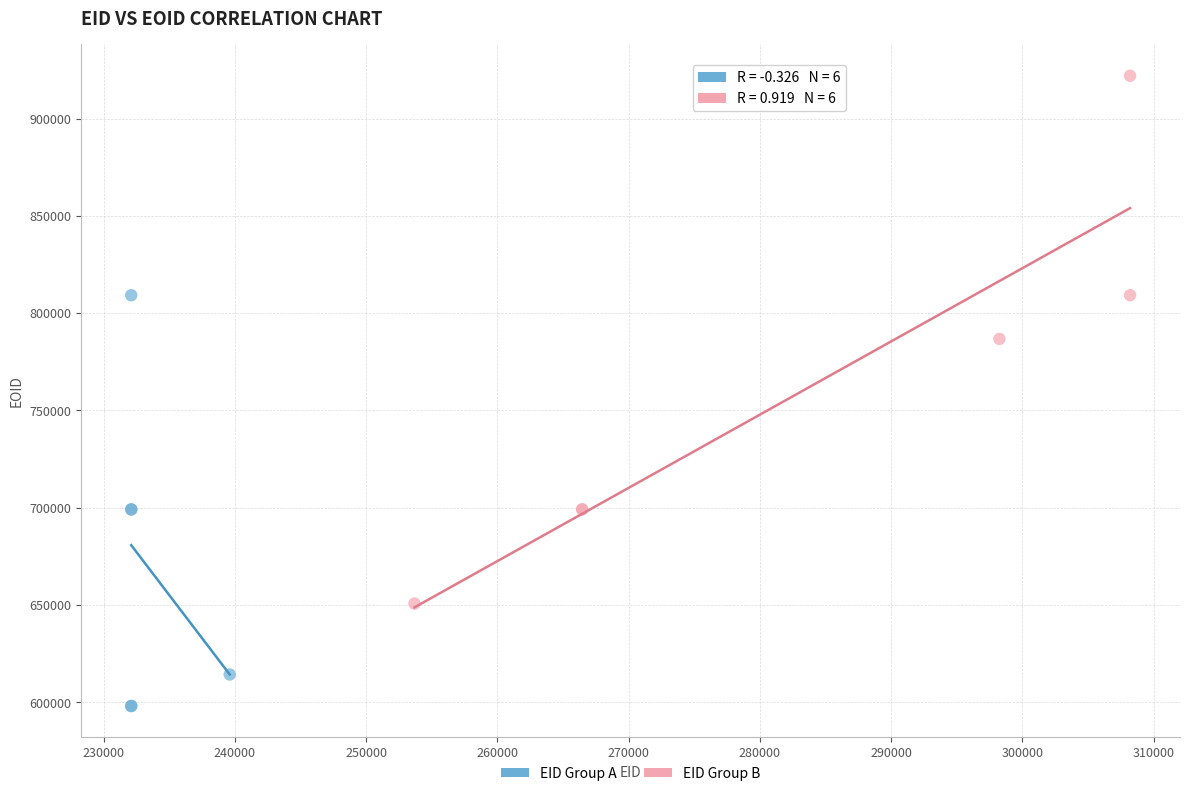

Which series reaches the minimum Y coordinate?

EID Group A